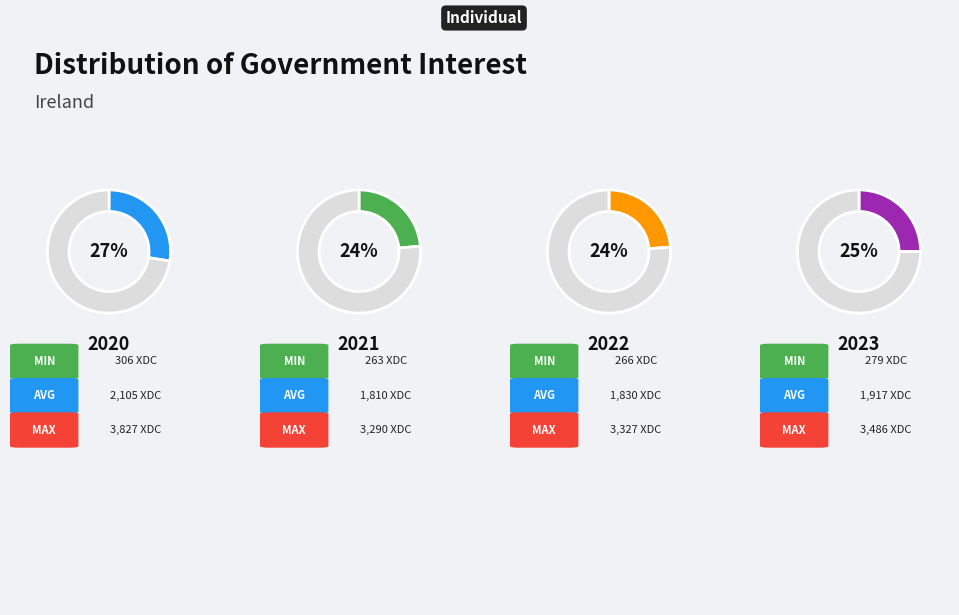

Combined, what portion of the pie is 2022 and 2023?

48.9%